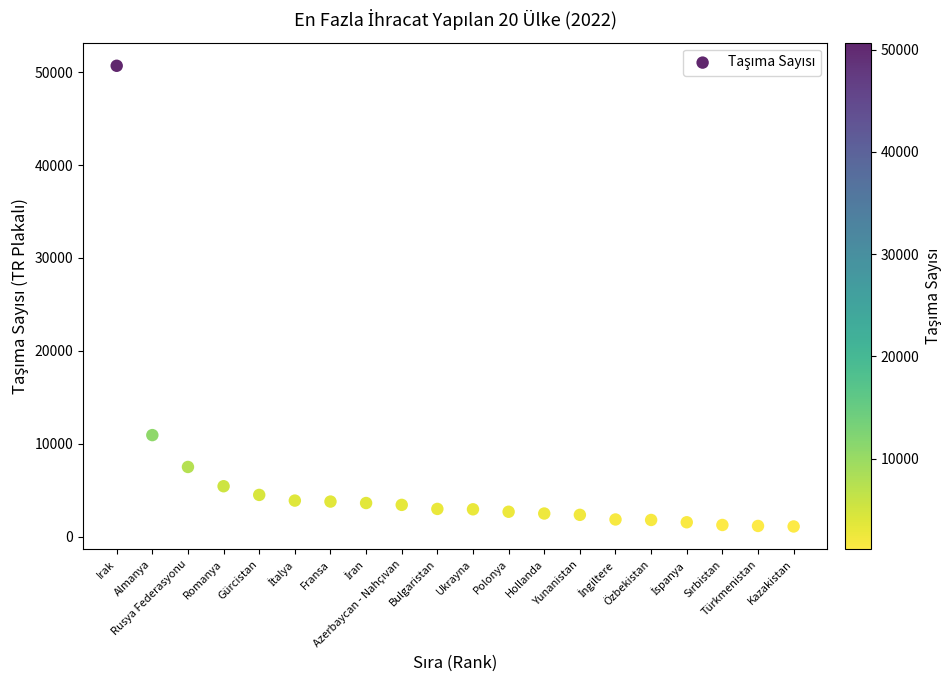

What Y value in the scatter plot is closest to 25892?

10935